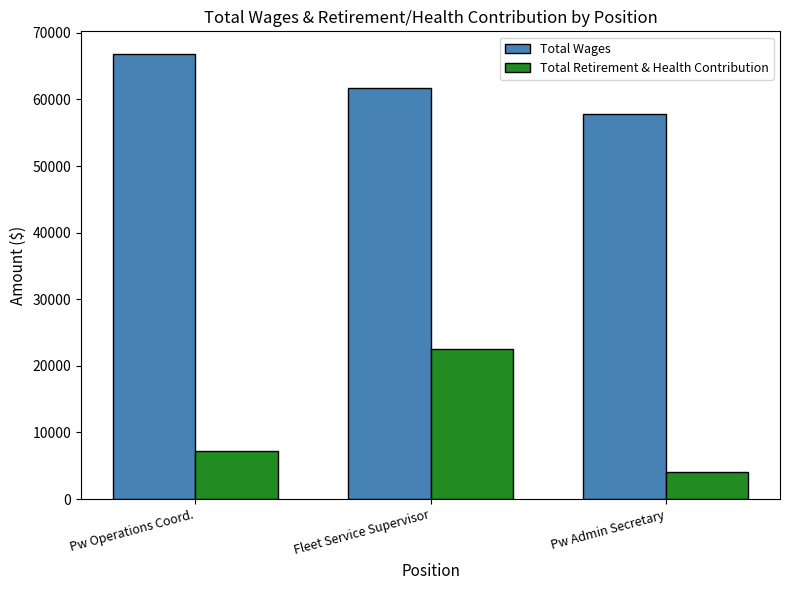

Is it true that Total Wages equals 38958 at Fleet Service Supervisor?

False